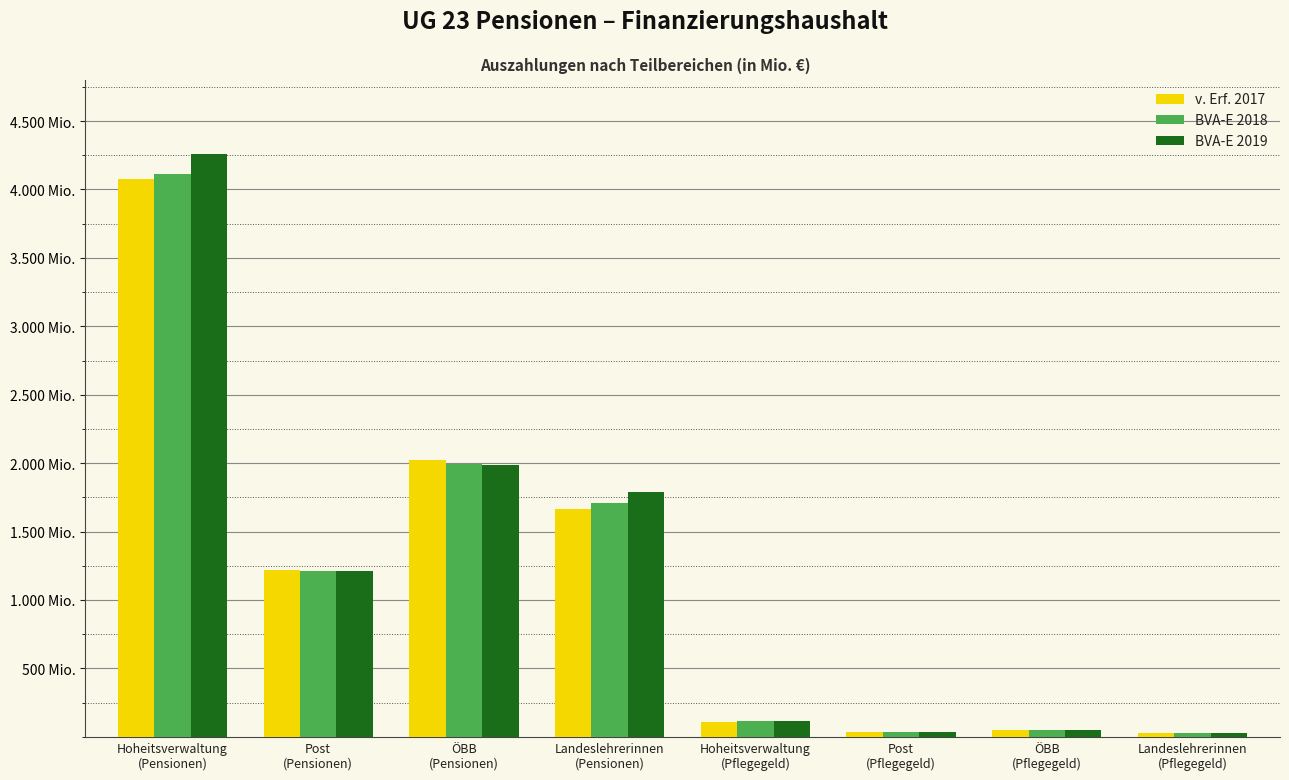

What are all the series names shown in the legend?

v. Erf. 2017, BVA-E 2018, BVA-E 2019